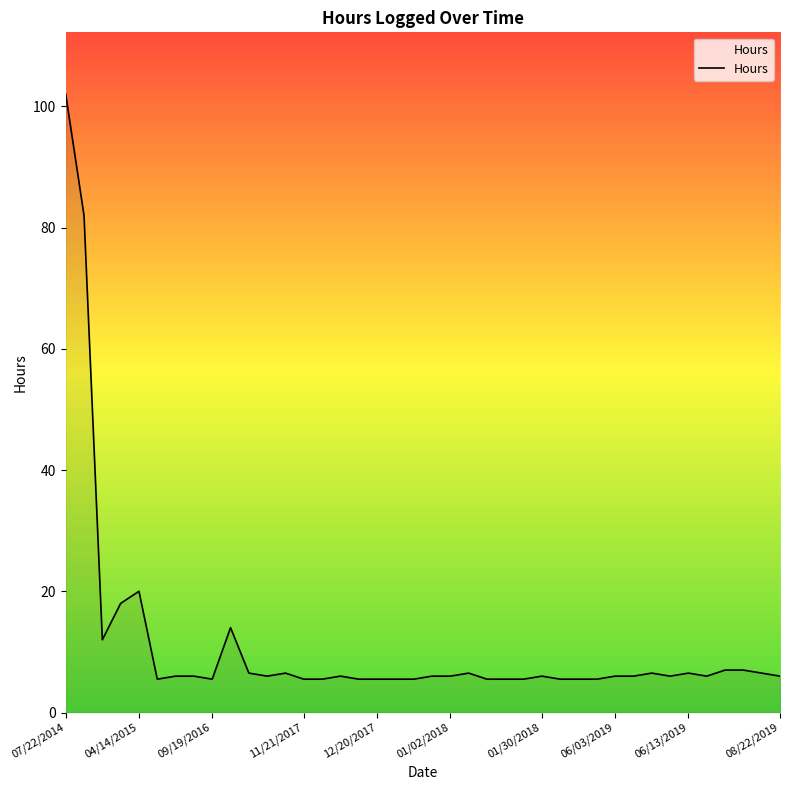

What is the greatest value displayed?

102.0